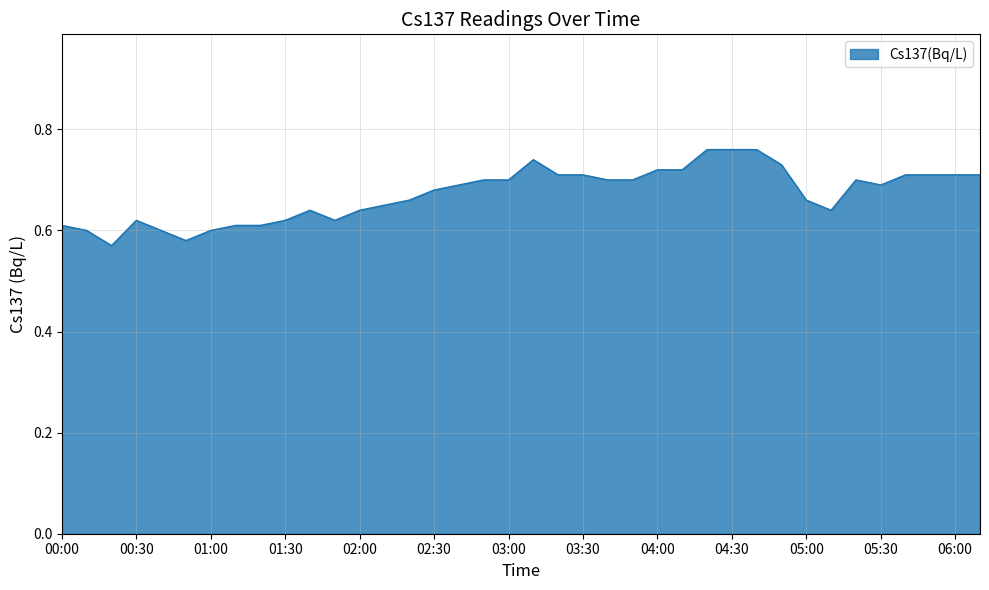

List the labels in order of value, largest first.

04:20, 04:30, 04:40, 03:10, 04:50, 04:00, 04:10, 03:20, 03:30, 05:40, 05:50, 06:00, 06:10, 02:50, 03:00, 03:40, 03:50, 05:20, 02:40, 05:30, 02:30, 02:20, 05:00, 02:10, 01:40, 02:00, 05:10, 00:30, 01:30, 01:50, 00:00, 01:10, 01:20, 00:10, 00:40, 01:00, 00:50, 00:20